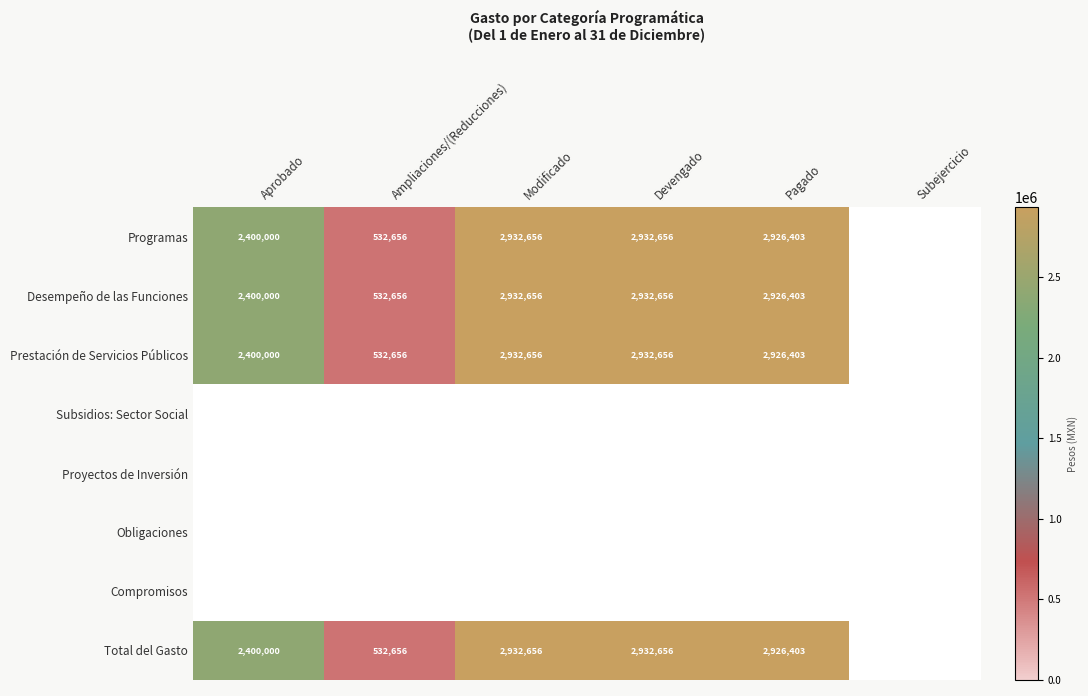

What is the sum of the Prestación de Servicios Públicos values at Devengado and Ampliaciones/(Reducciones)?

3465312